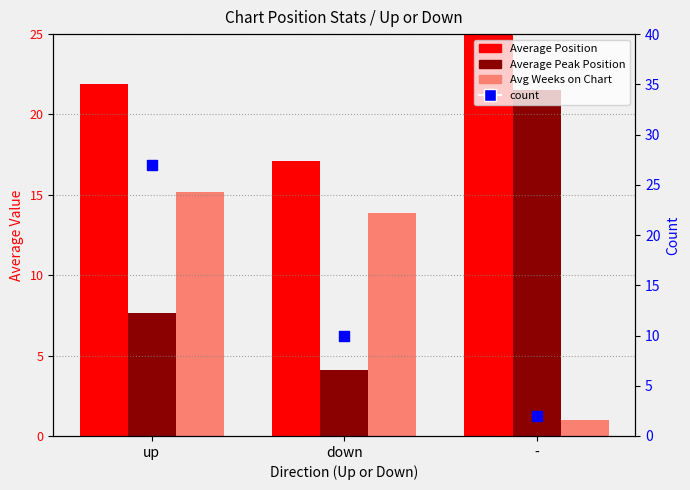

Which series reaches the maximum Y coordinate?

Average Position